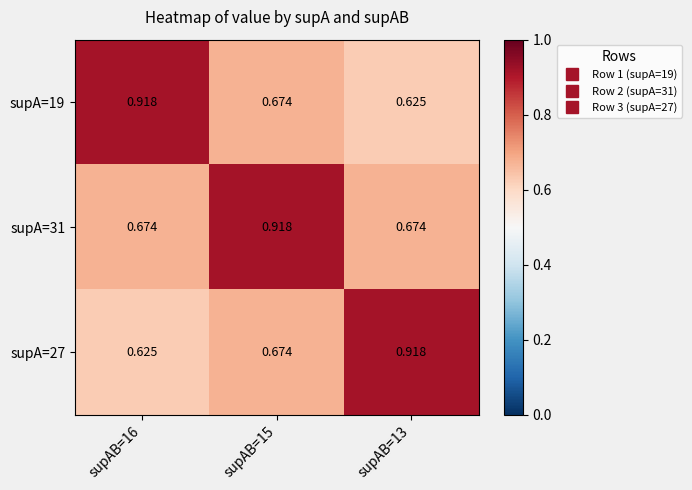

Is the value of supA=19 at supAB=13 greater than the value of supA=31 at supAB=15?

No